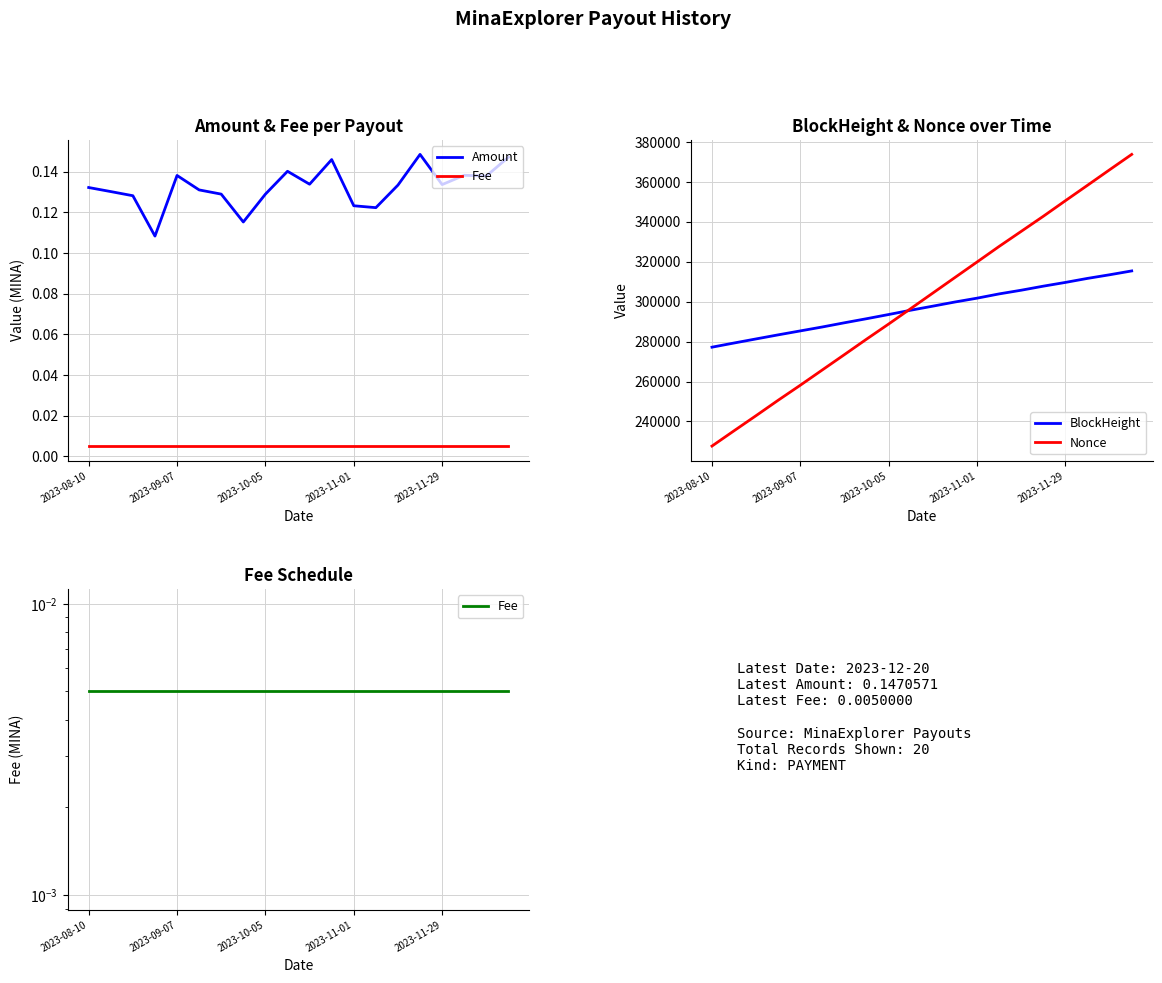

Reading left to right, what are all the values shown in this chart?

Amount: 0.1	0.1	0.1	0.1	0.1	0.1	0.1	0.1	0.1	0.1	0.1	0.1	0.1	0.1	0.1	0.1	0.1	0.1	0.1	0.1
Fee: 0.0	0.0	0.0	0.0	0.0	0.0	0.0	0.0	0.0	0.0	0.0	0.0	0.0	0.0	0.0	0.0	0.0	0.0	0.0	0.0
BlockHeight: 277209.0	279297.0	281351.0	283384.0	285361.0	287337.0	289437.0	291470.0	293570.0	295727.0	297761.0	299837.0	301755.0	303893.0	305740.0	307766.0	309644.0	311659.0	313471.0	315399.0
Nonce: 227684.0	235347.0	242949.0	250661.0	258168.0	265850.0	273525.0	281254.0	288827.0	296558.0	304337.0	312120.0	319881.0	327677.0	335220.0	342780.0	350577.0	358293.0	366060.0	373757.0